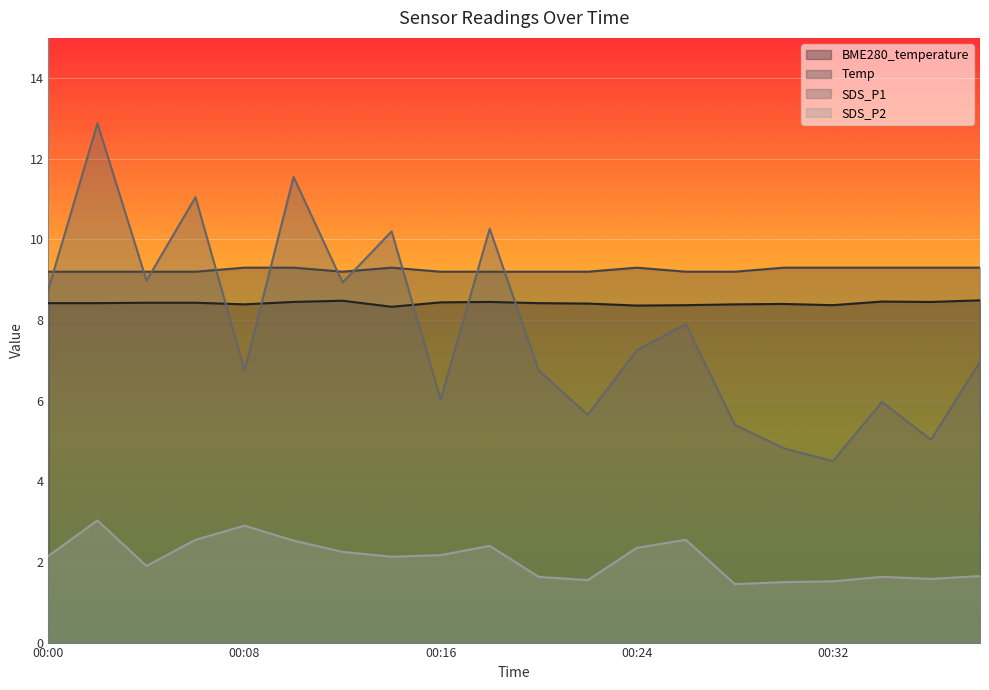

What are all the series names shown in the legend?

BME280_temperature, Temp, SDS_P1, SDS_P2